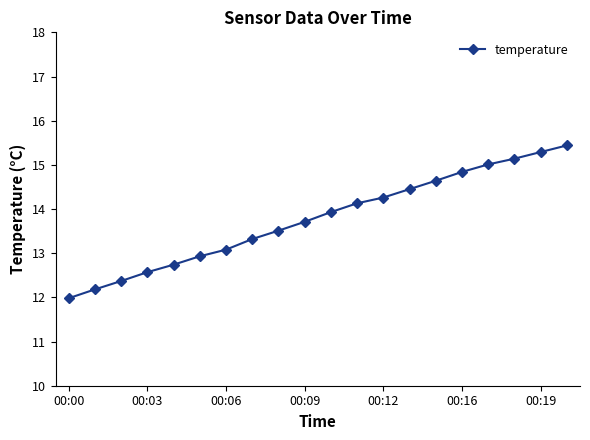

What is the sum of all values?

275.5